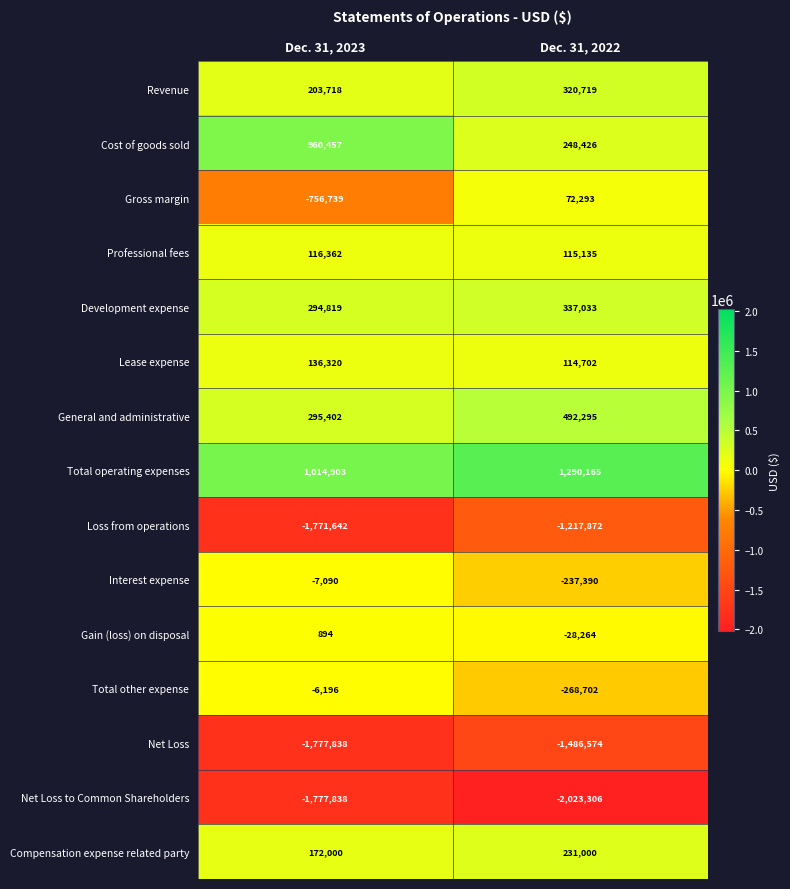

List the series in order of their peak value, lowest first.

Net Loss to Common Shareholders, Net Loss, Loss from operations, Interest expense, Total other expense, Gain (loss) on disposal, Gross margin, Professional fees, Lease expense, Compensation expense related party, Revenue, Development expense, General and administrative, Cost of goods sold, Total operating expenses